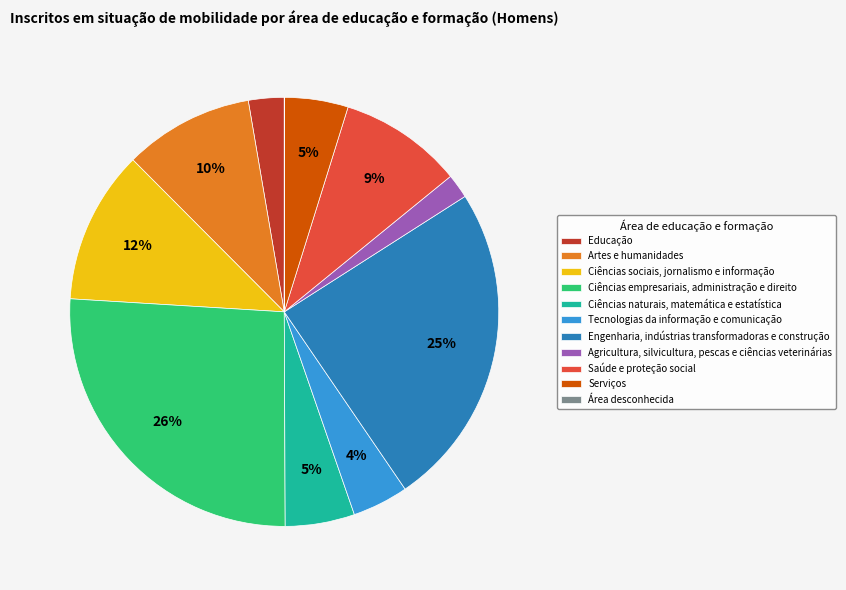

Do Educação and Agricultura, silvicultura, pescas e ciências veterinárias together represent more than half of the pie?

No